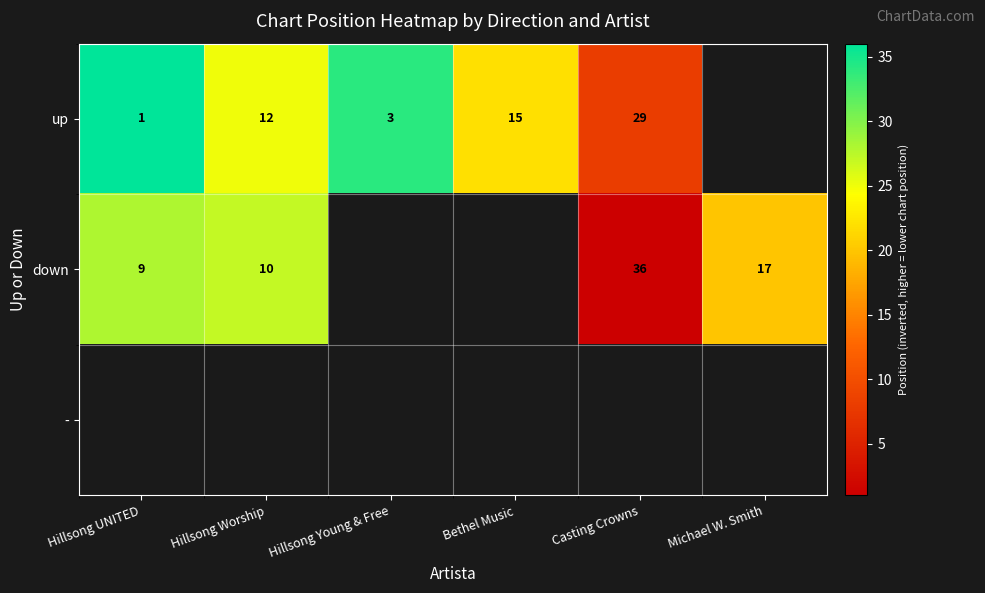

What is the maximum value shown in the chart?

36.0